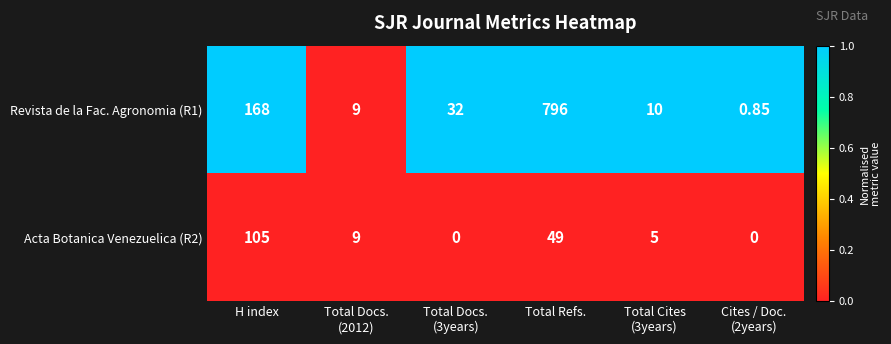

Which series has the widest spread of values?

Revista de la Fac. Agronomia (R1)